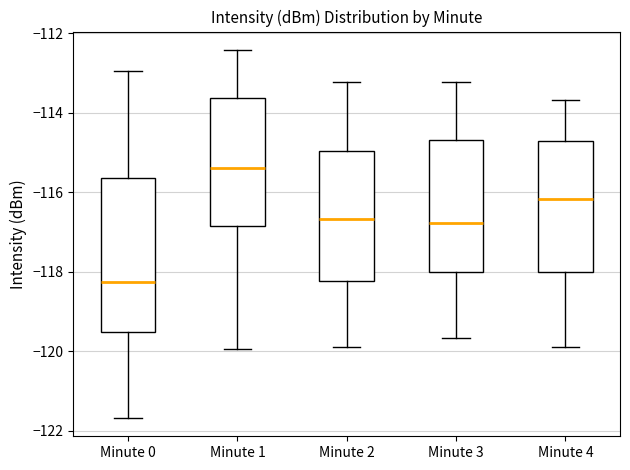

Comparing the boxes themselves (not the whiskers), which one is the tallest?

Minute 0